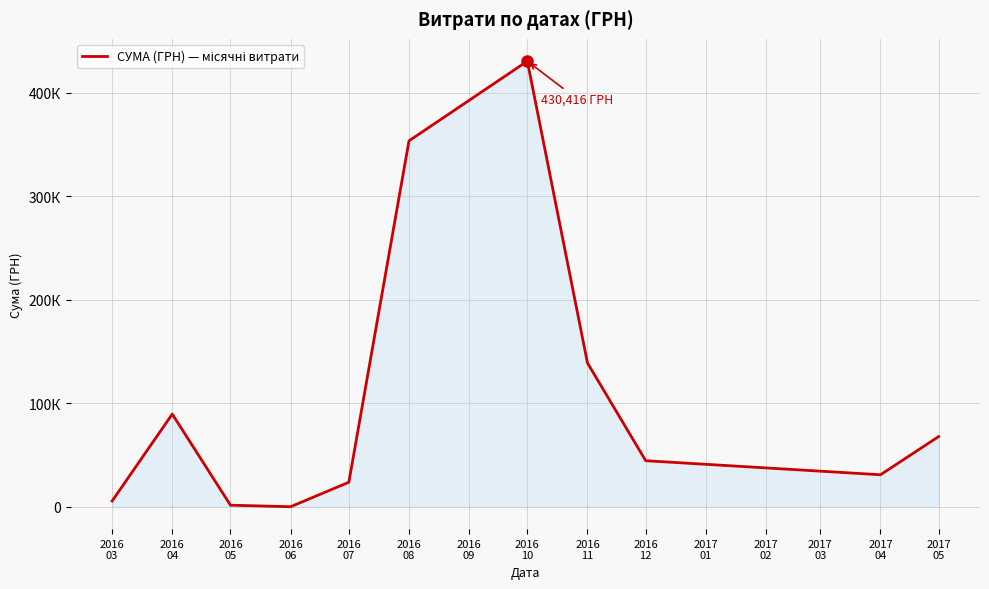

What is the value of the 6th point from the left?

353413.5